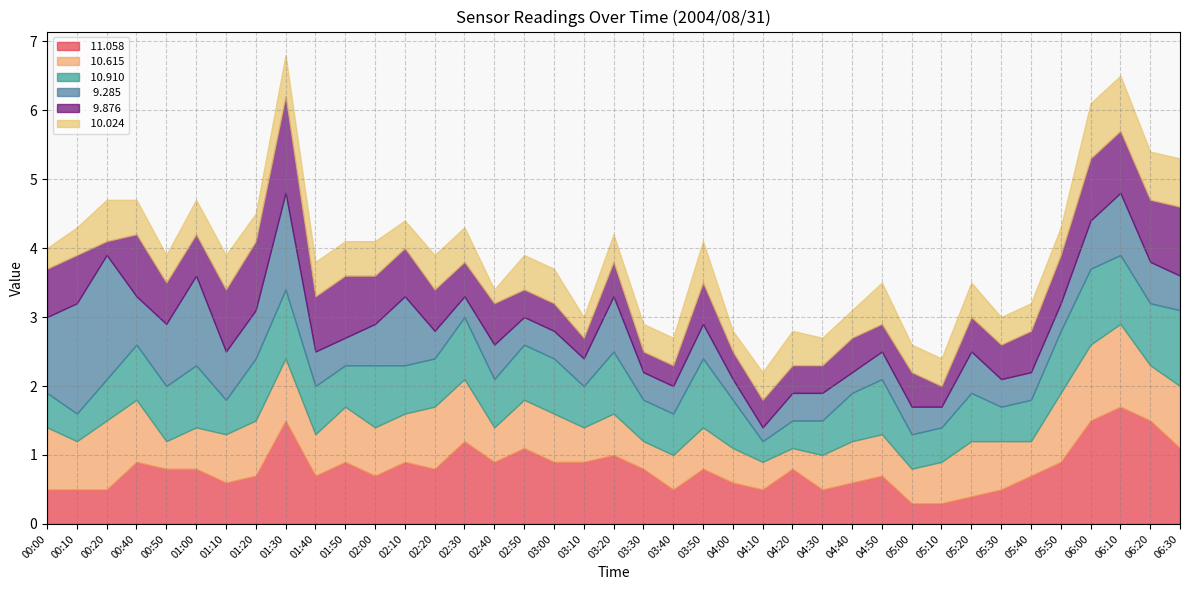

How many interior local valleys does the  10.024 series have?

6